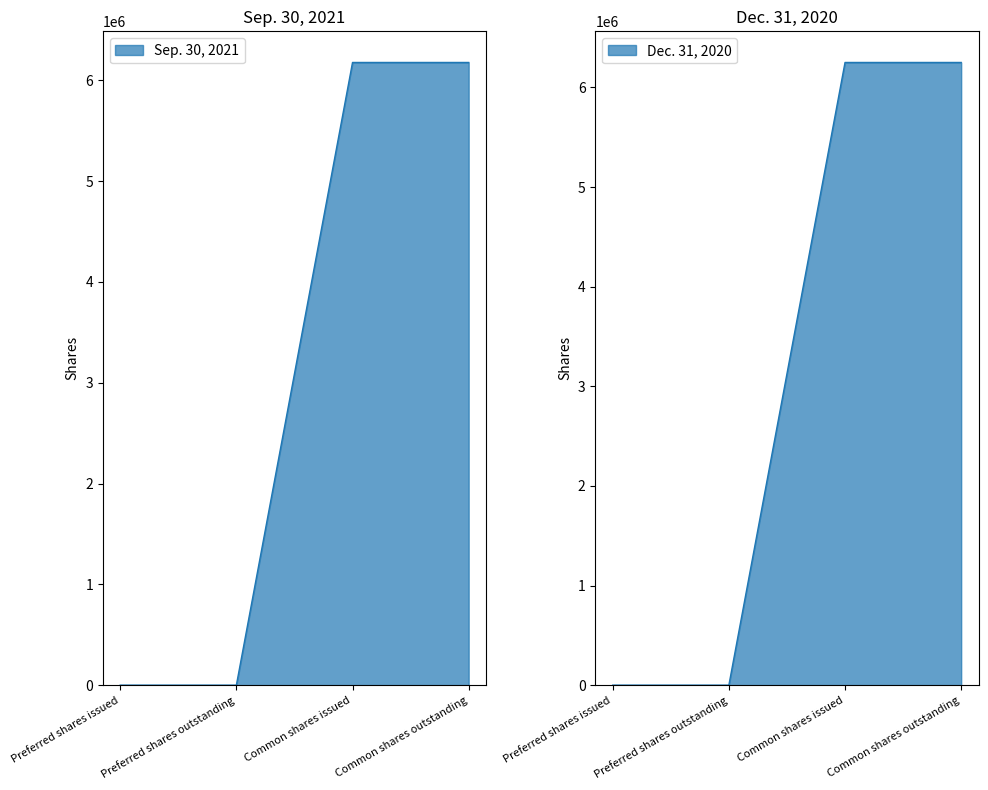

True or false: Dec. 31, 2020 and Sep. 30, 2021 cross at least once.

False